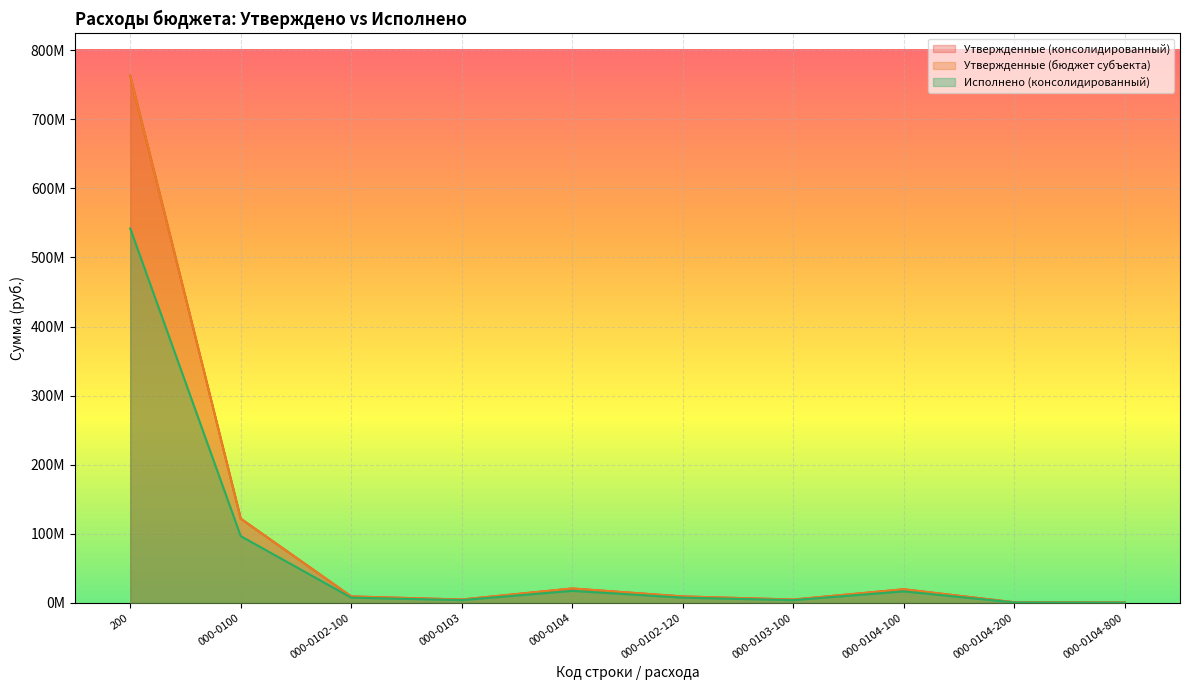

At which category does the chart reach its minimum across all series?

000-0104-800